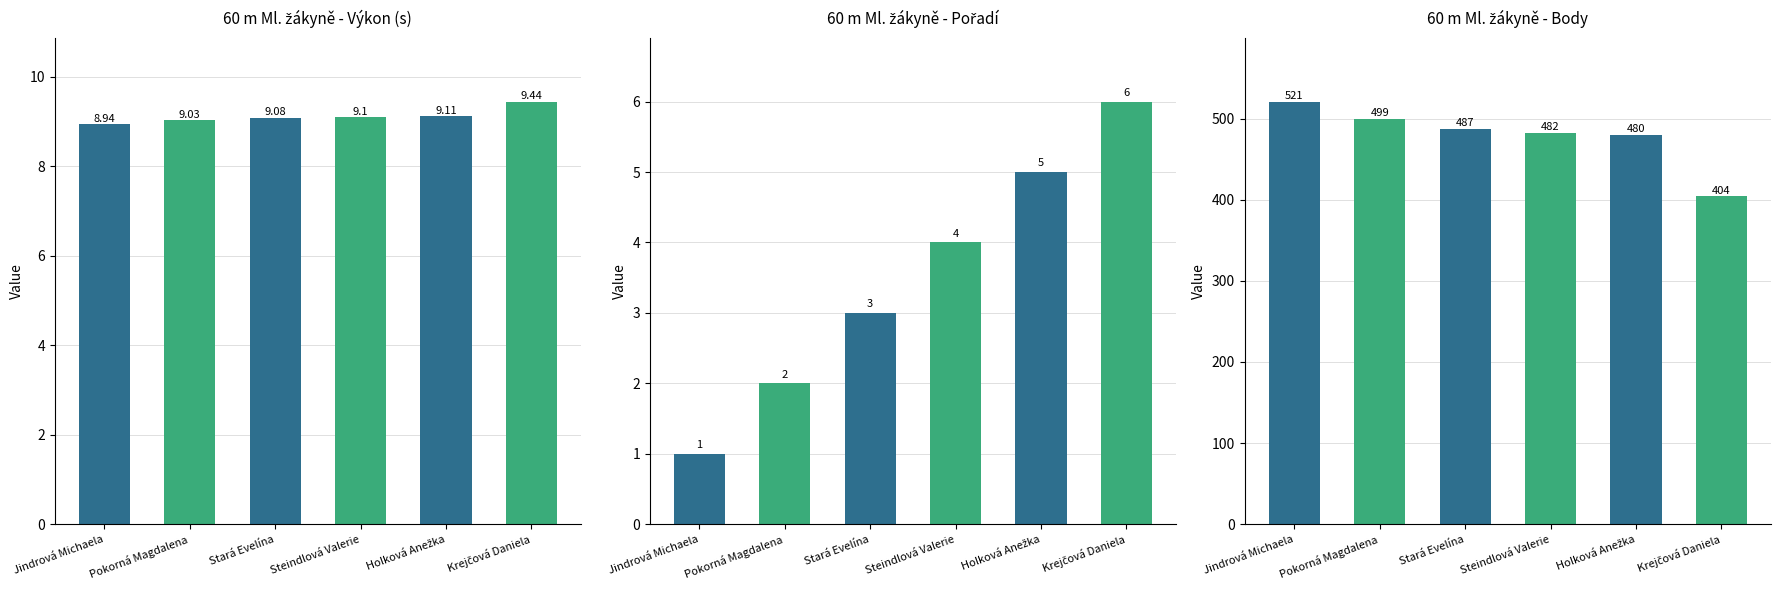

Rank the series by their maximum value, from highest to lowest.

Body, Výkon, Pořadí